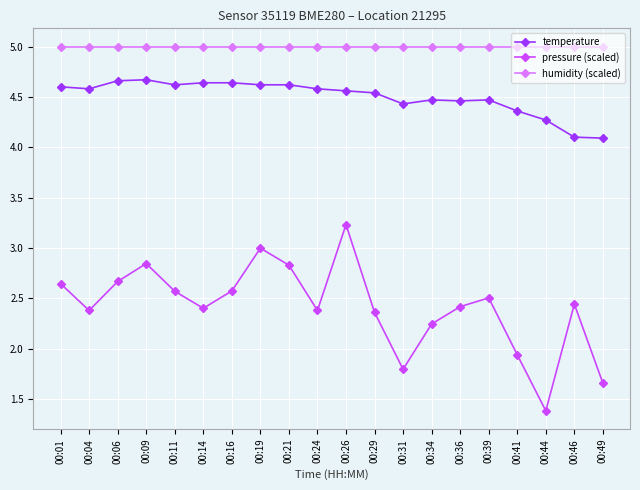

What is the value of the humidity (scaled) point at the 1st from the left?

5.0